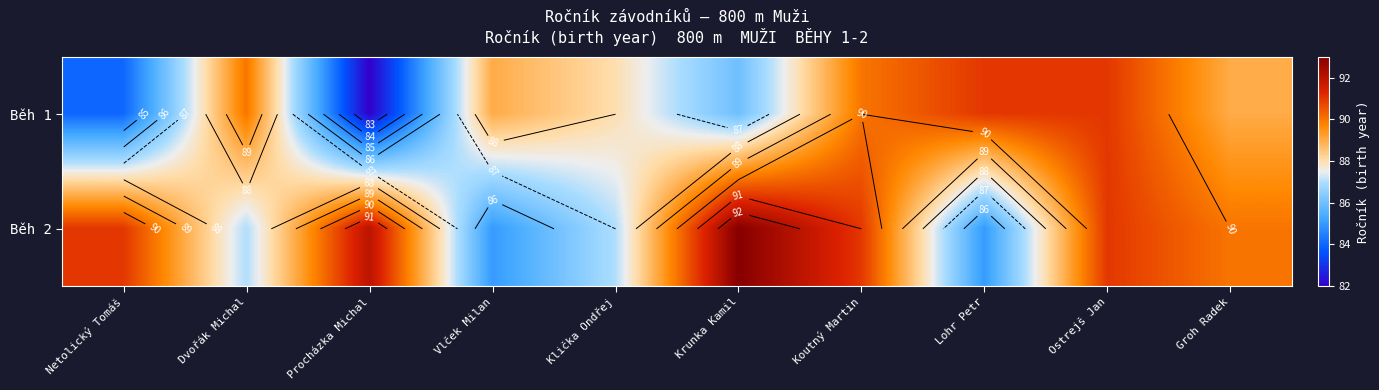

At which label is Běh 2 closest to 89?

Groh Radek